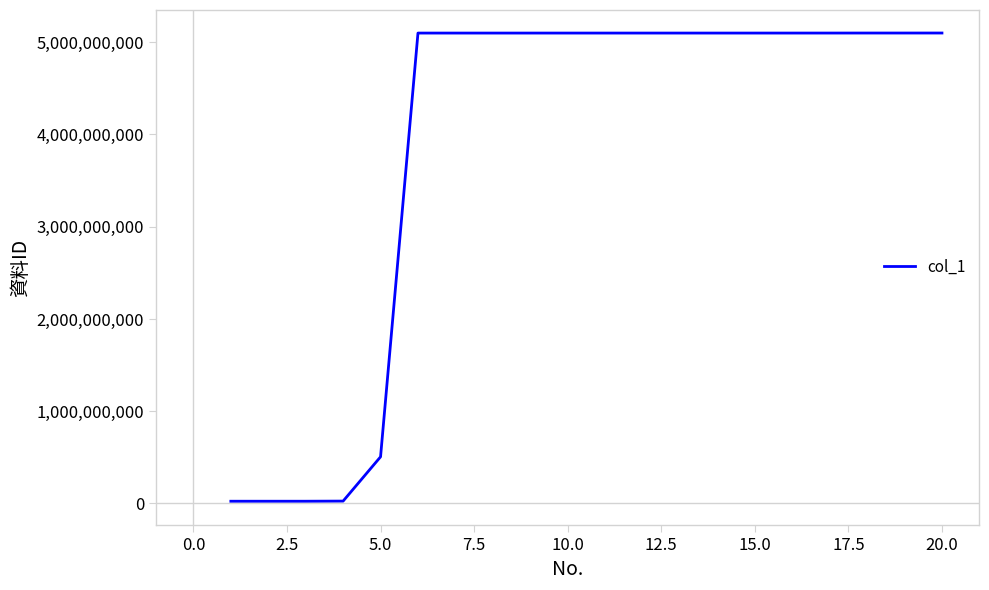

What is the difference between the maximum and minimum values?

5082737829